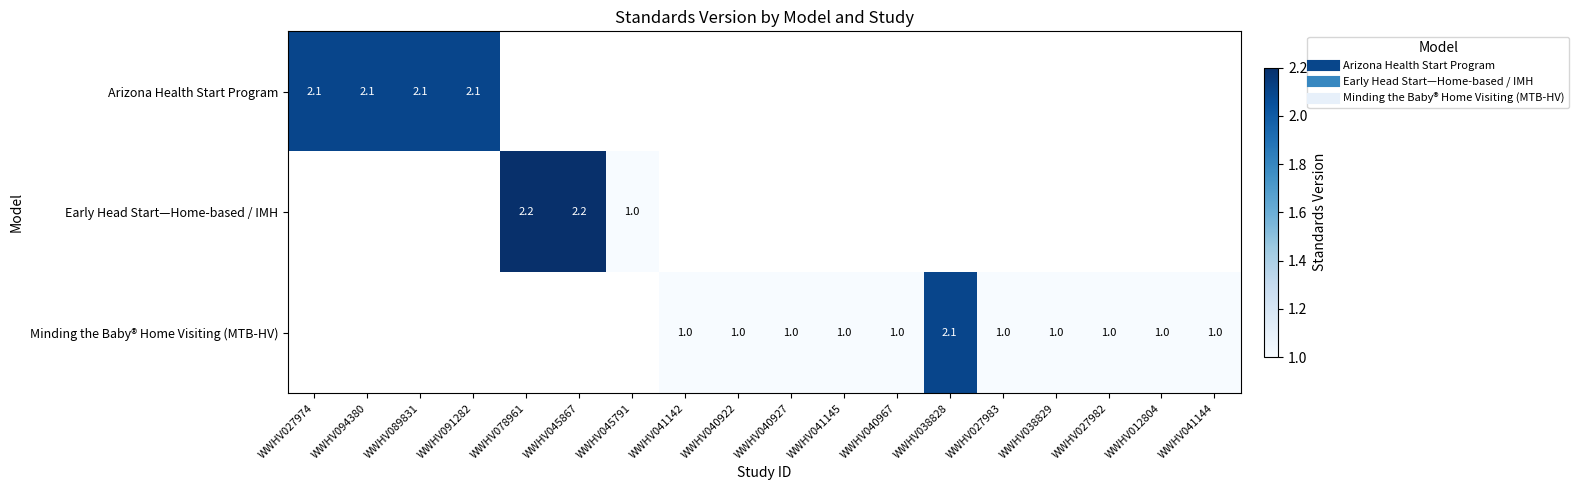

Is the value of Early Head Start—Home-based / IMH at WWHV038829 greater than the value of Minding the Baby® Home Visiting (MTB-HV) at WWHV012804?

No